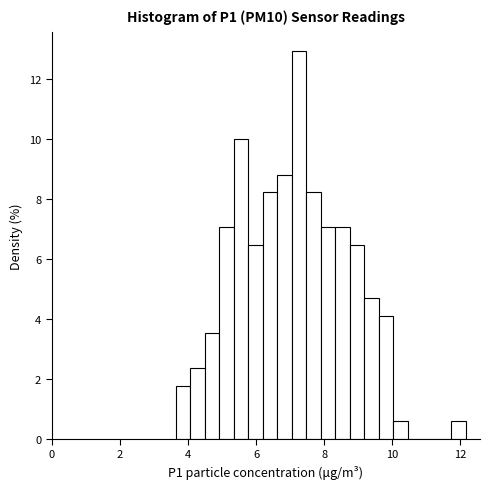

Read against the x-axis, roughly where is the centre of the tallest bar?

7.2